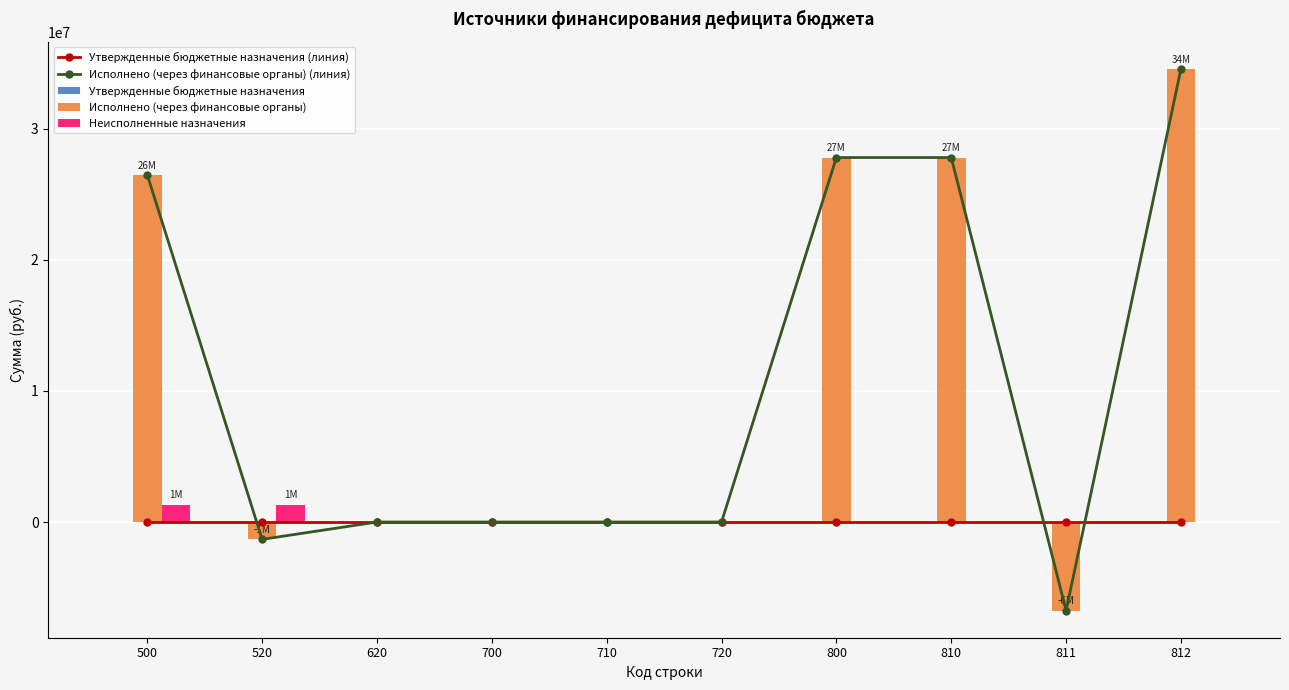

List the labels in order of Исполнено (через финансовые органы) (линия) value, largest first.

812, 800, 810, 500, 620, 700, 710, 720, 520, 811